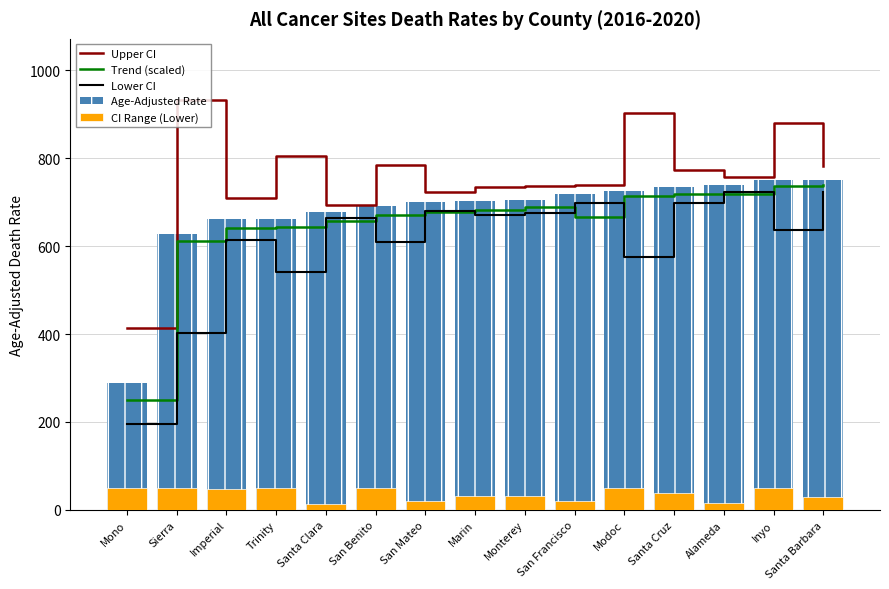

Reading left to right, transcribe all the data shown in this chart.

Upper CI: 413.8	931.8	710.4	804.2	692.8	783.8	722.4	734.1	737.7	738.7	904.0	773.9	756.3	879.8	781.2
Trend (scaled): 250.0	612.1	640.3	644.4	656.3	669.9	677.8	682.9	688.7	666.1	713.3	719.7	717.9	736.0	739.3
Lower CI: 195.1	401.4	614.8	540.1	664.0	608.3	679.8	670.9	674.8	697.9	575.7	697.0	723.7	636.7	722.2
Age-Adjusted Rate: 289.0	627.1	661.3	662.4	678.3	691.9	700.8	701.9	705.7	718.1	726.3	734.7	739.9	751.0	751.3
CI Range (Lower): 50.0	50.0	46.5	50.0	14.3	50.0	21.0	31.0	30.9	20.2	50.0	37.7	16.2	50.0	29.1